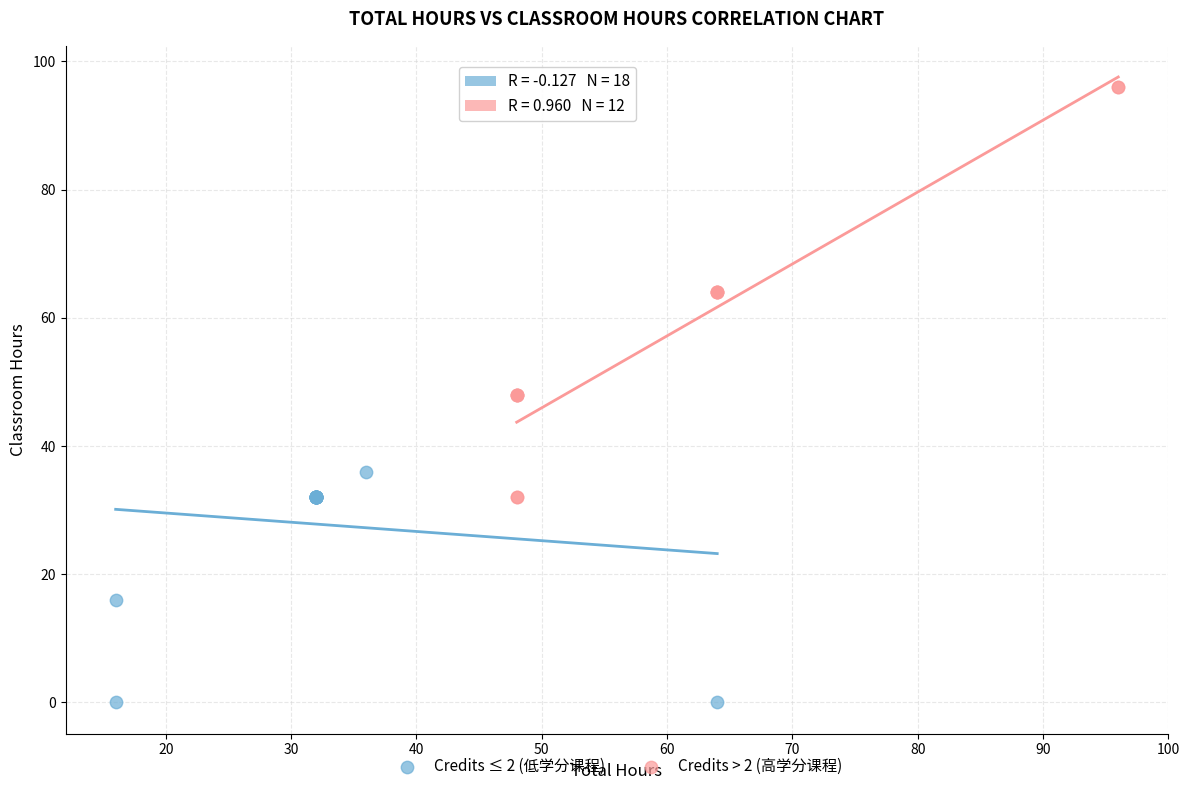

What are all the series names shown in the legend?

Credits ≤ 2 (低学分课程), Credits > 2 (高学分课程)